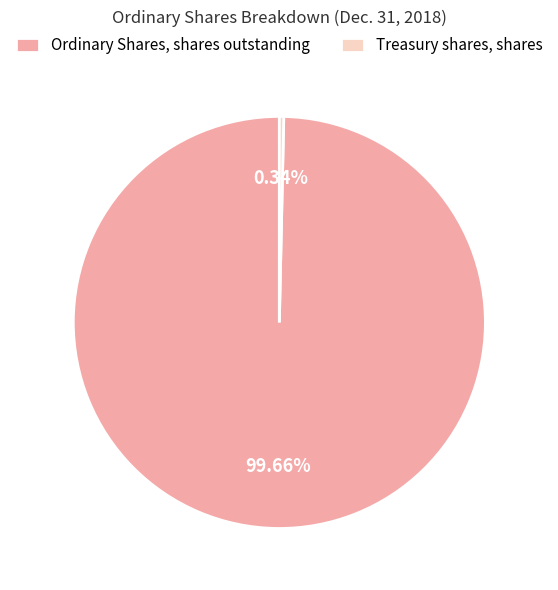

What is the smallest slice in the pie chart?

Treasury shares, shares